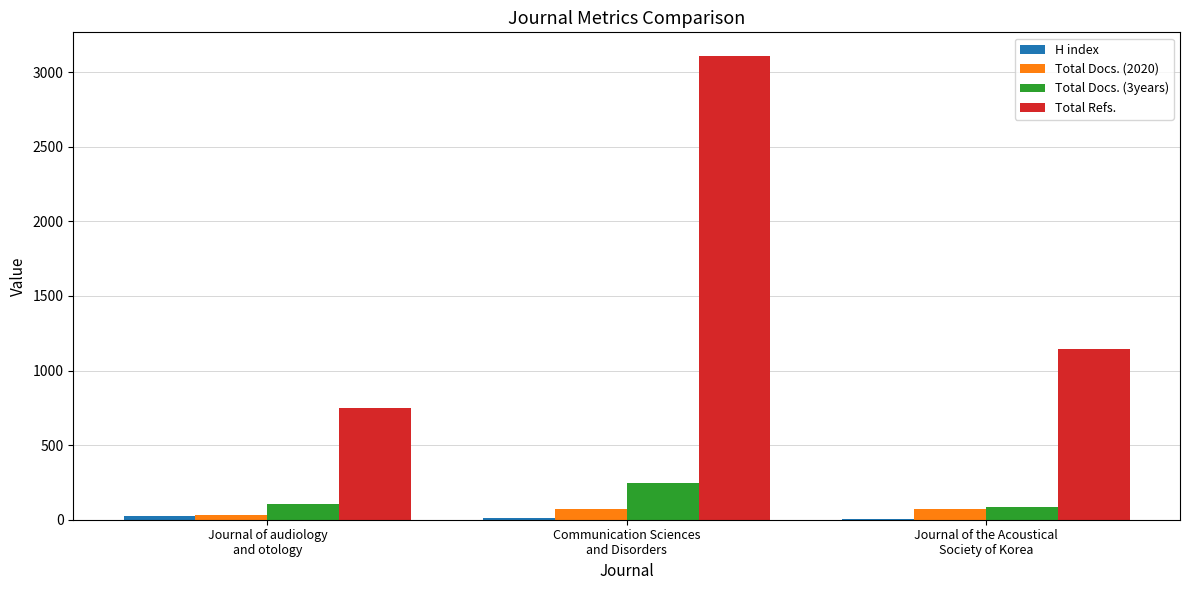

How many categories are shown in the chart?

3